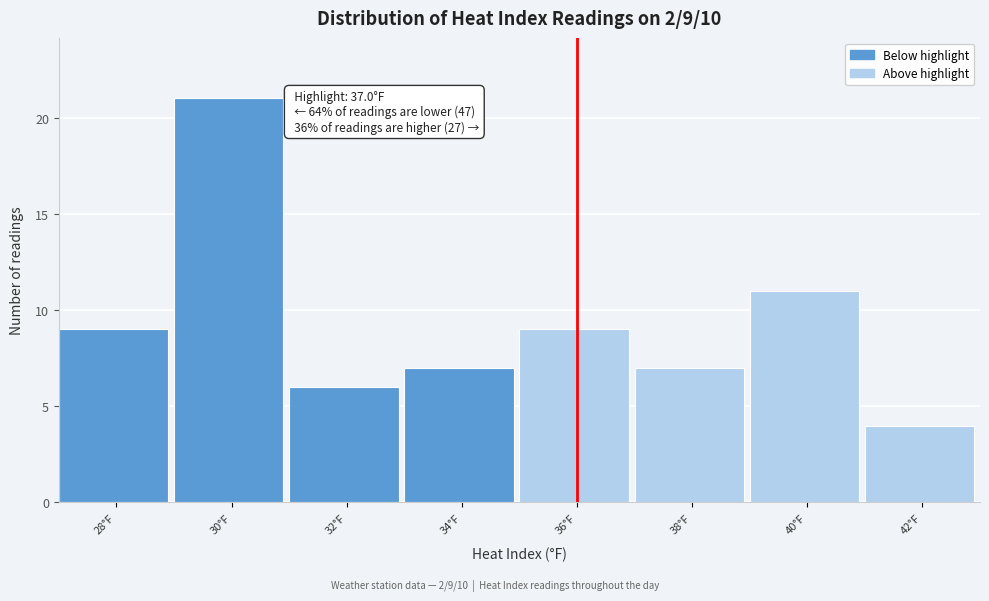

Reading left to right, transcribe all the data shown in this chart.

28°F=9	30°F=21	32°F=6	34°F=7	36°F=9	38°F=7	40°F=11	42°F=4